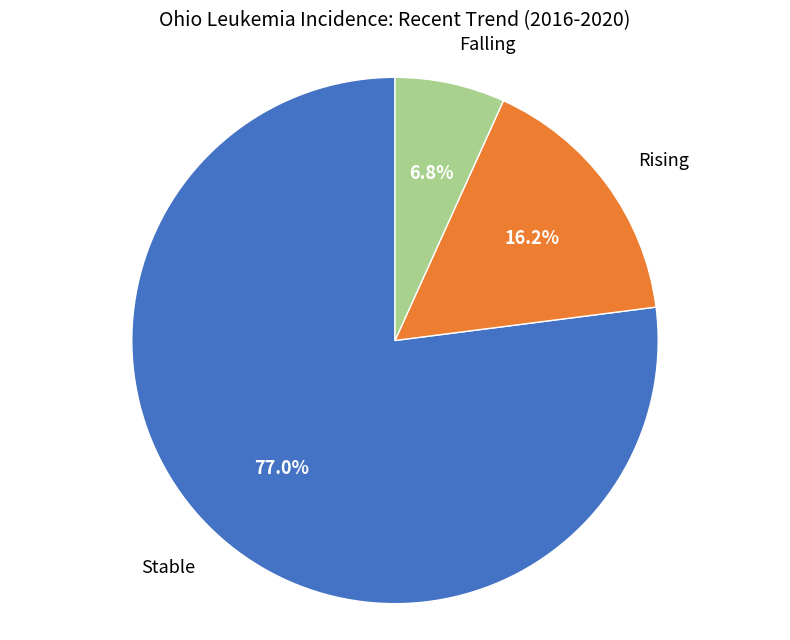

To the nearest percent, what is the average slice percentage?

33%